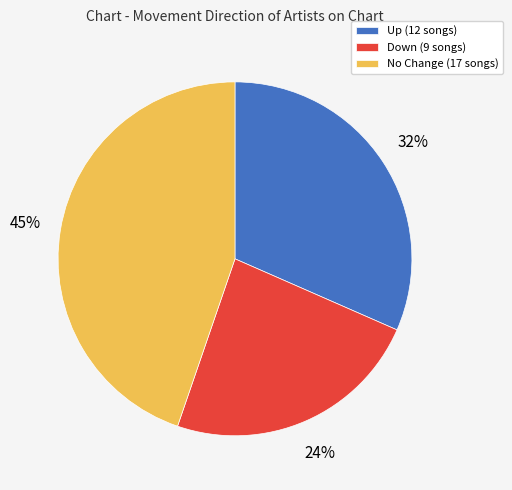

Combined, do No Change (17 songs) and Up (12 songs) account for over 50%?

Yes